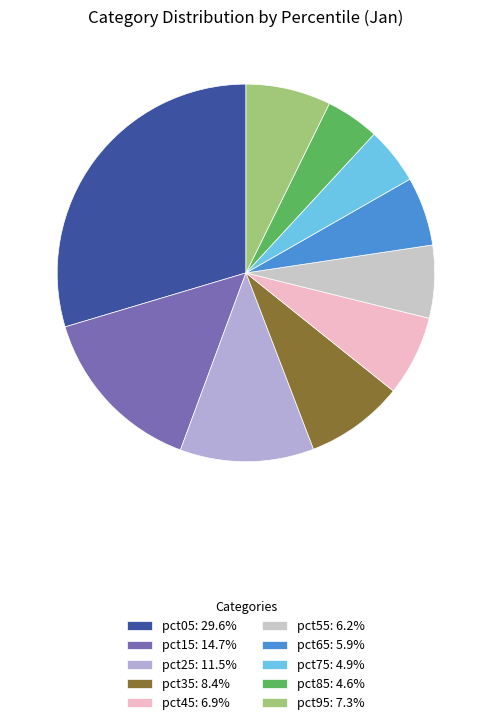

Which category has the biggest portion of the pie?

pct05